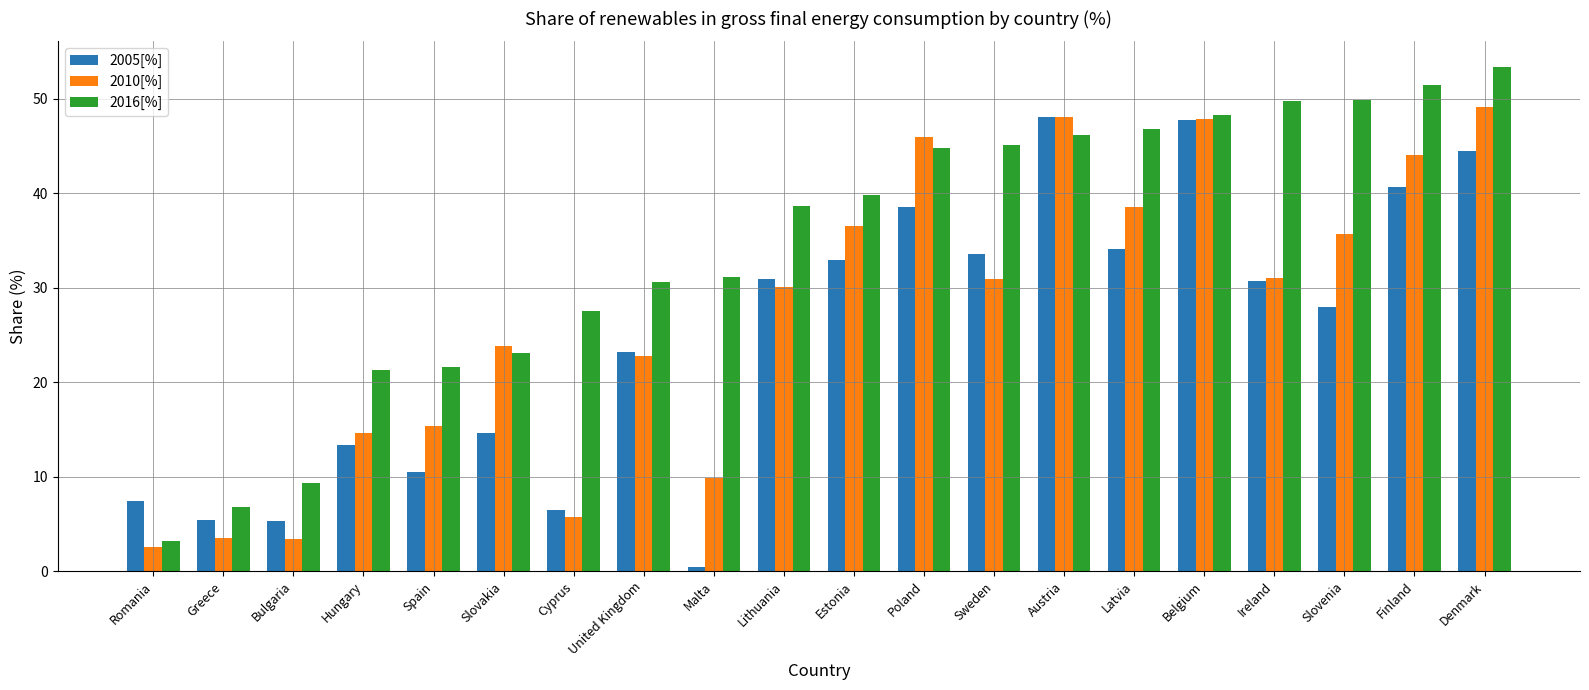

How many data points in 2005[%] are above 30?

10